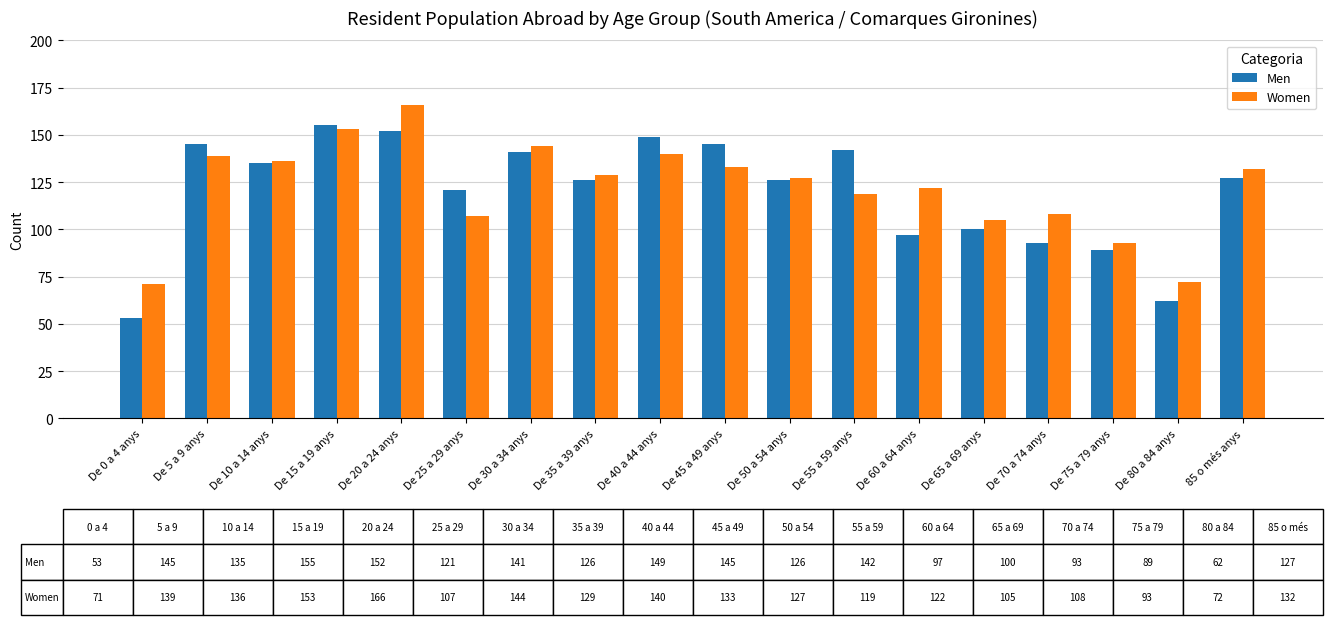

How many categories are shown in the chart?

18